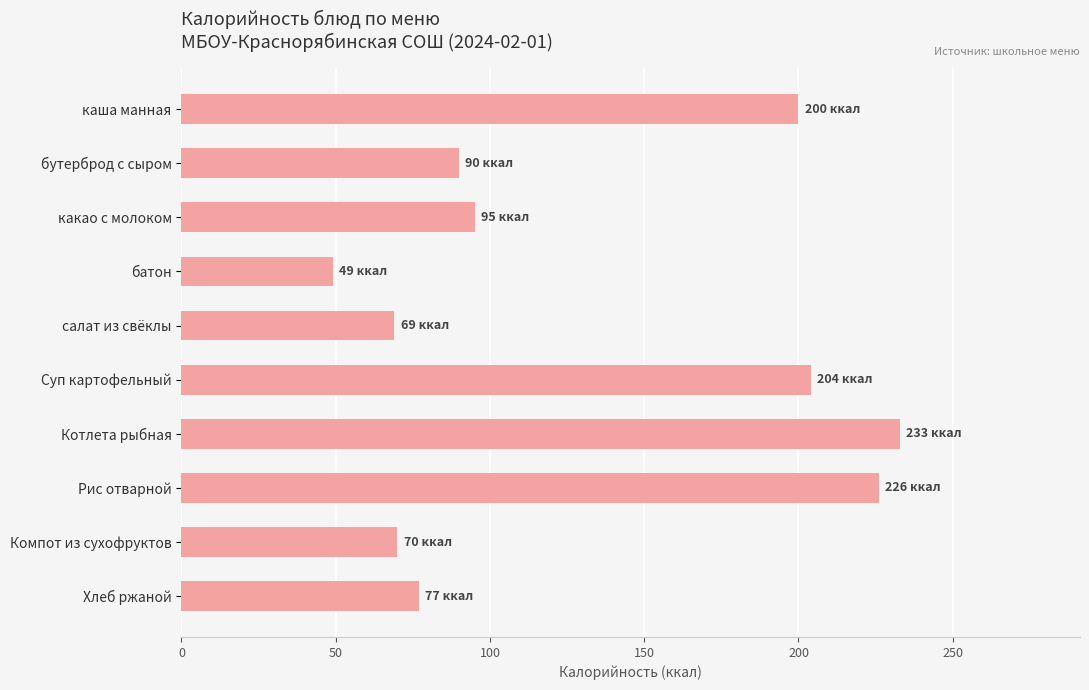

What is the ratio of the value at Котлета рыбная to the value at Рис отварной?

1.0